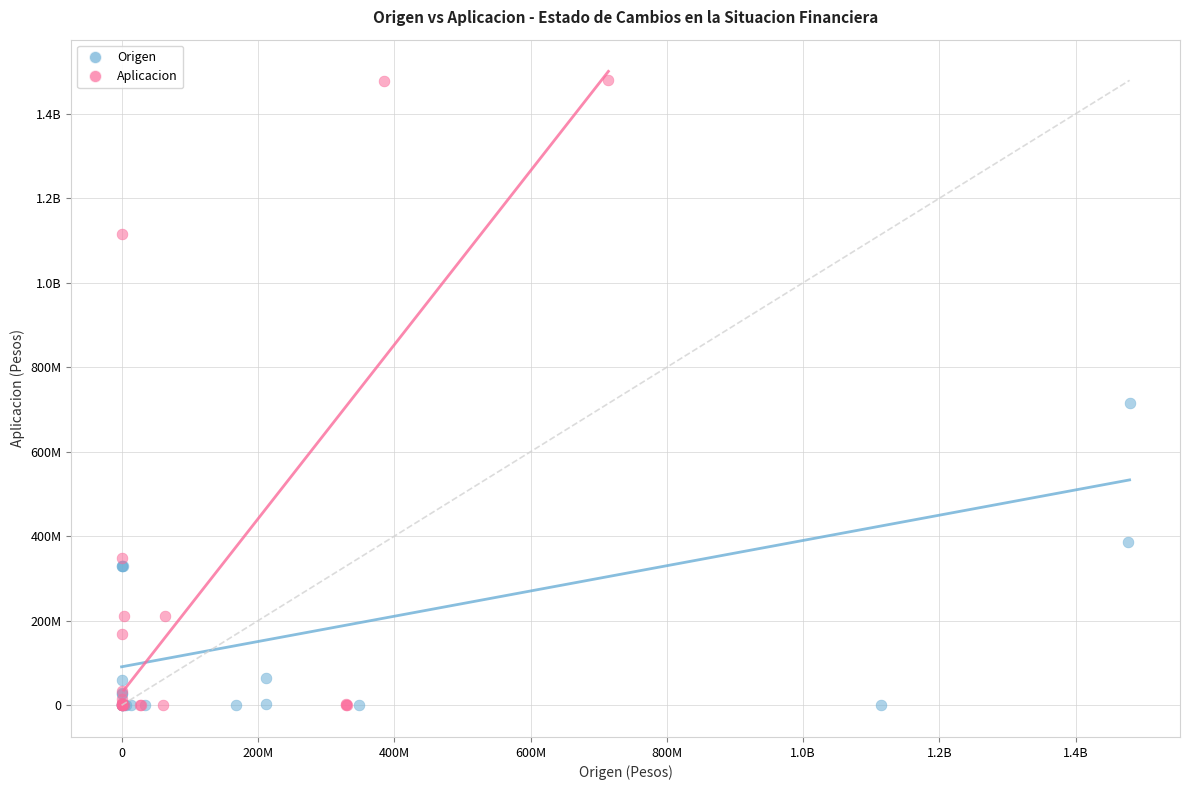

What are all the series names shown in the legend?

Origen, Aplicacion